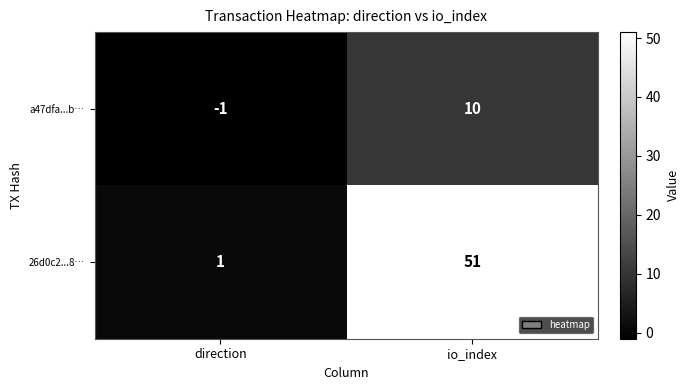

Reading left to right, list all the values displayed in this chart.

a47dfa...b…: -1	10
26d0c2...8…: 1	51